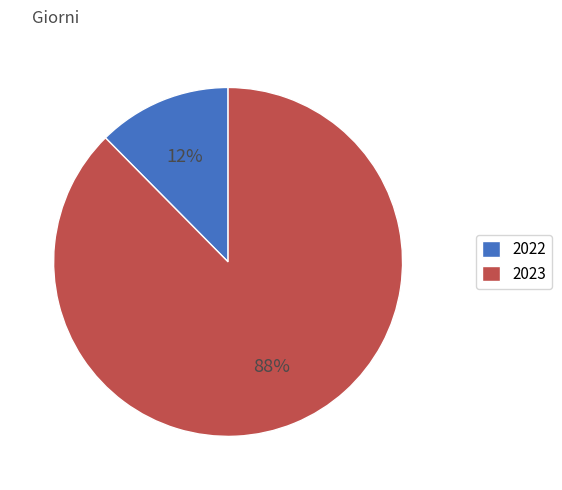

Count the number of slices in the pie.

2